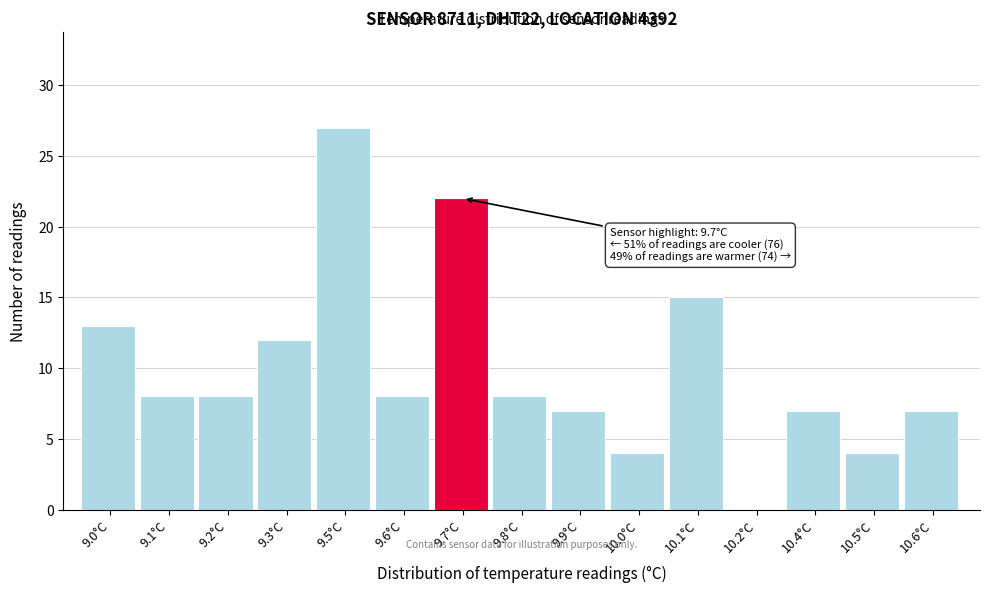

Reading right to left, extract all data points from this chart.

10.6°C=7	10.5°C=4	10.4°C=7	10.2°C=0	10.1°C=15	10.0°C=4	9.9°C=7	9.8°C=8	9.7°C=22	9.6°C=8	9.5°C=27	9.3°C=12	9.2°C=8	9.1°C=8	9.0°C=13